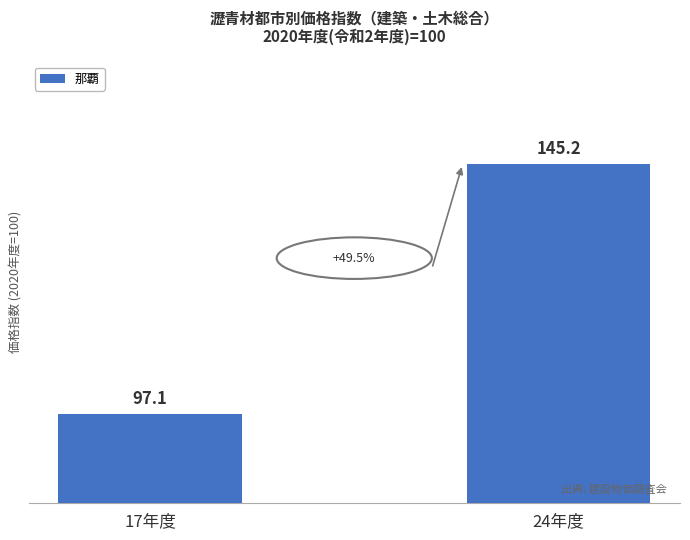

Which label corresponds to the largest value in the chart?

24年度